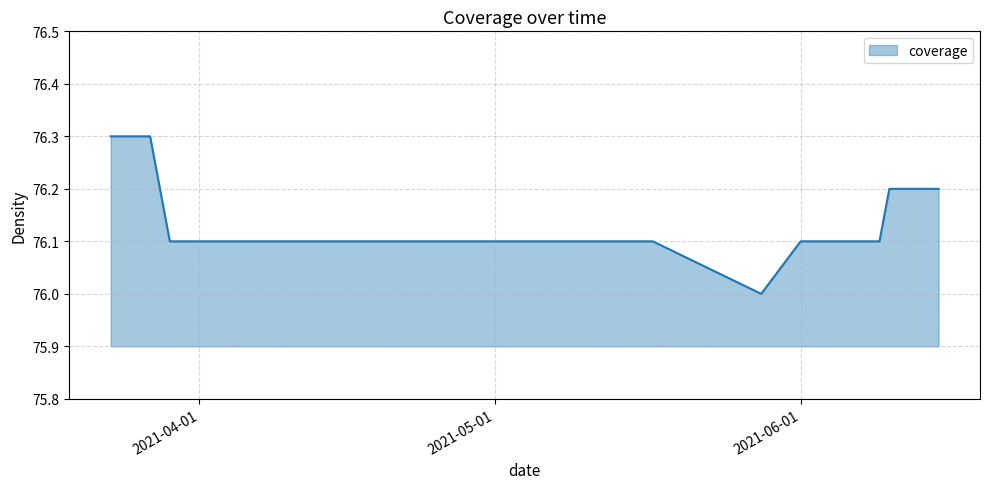

What is the minimum value shown in the chart?

76.0